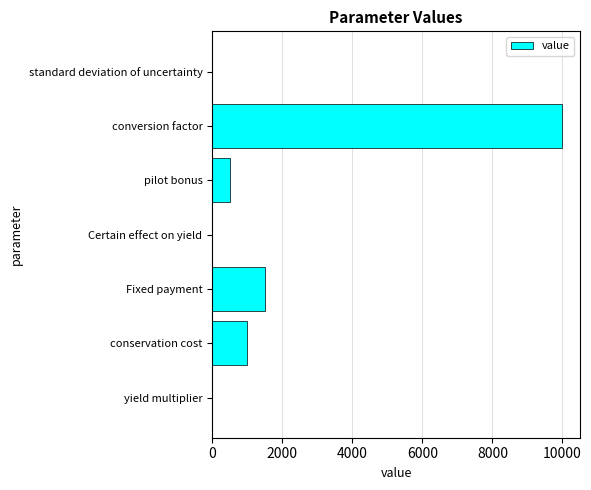

Where is the data nearest to the value 4999?

Fixed payment